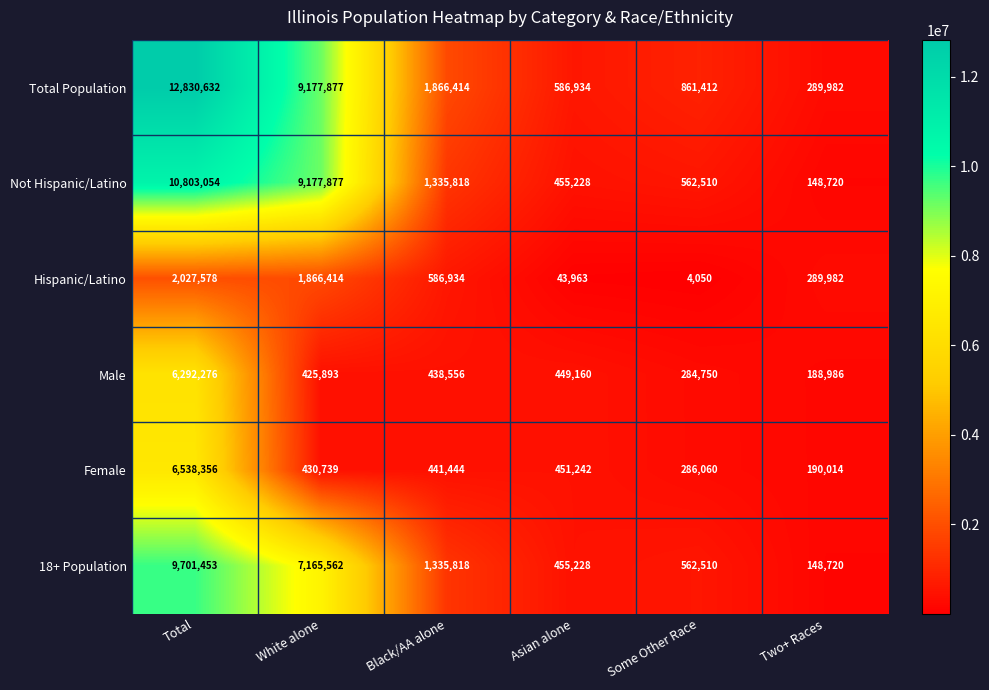

What is the difference between the 18+ Population values at Two+ Races and Black/AA alone?

1187098